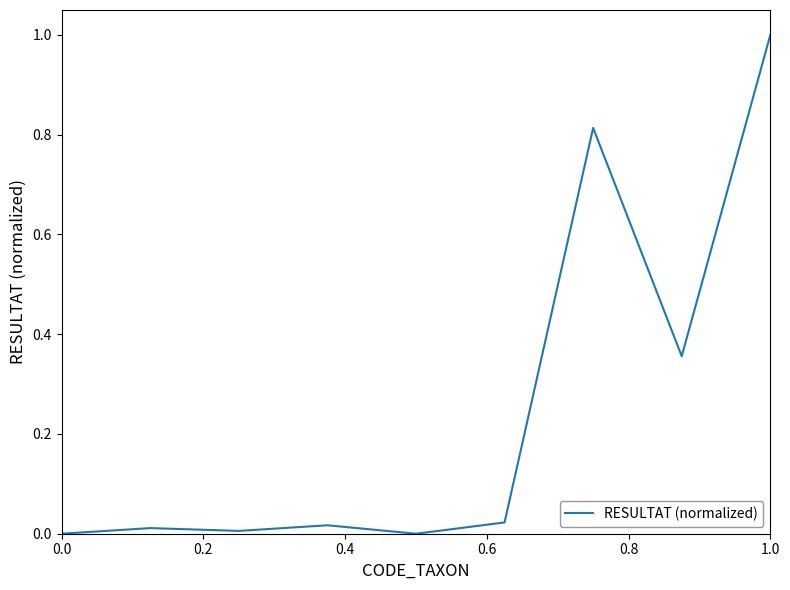

What is the maximum value shown in the chart?

1.0